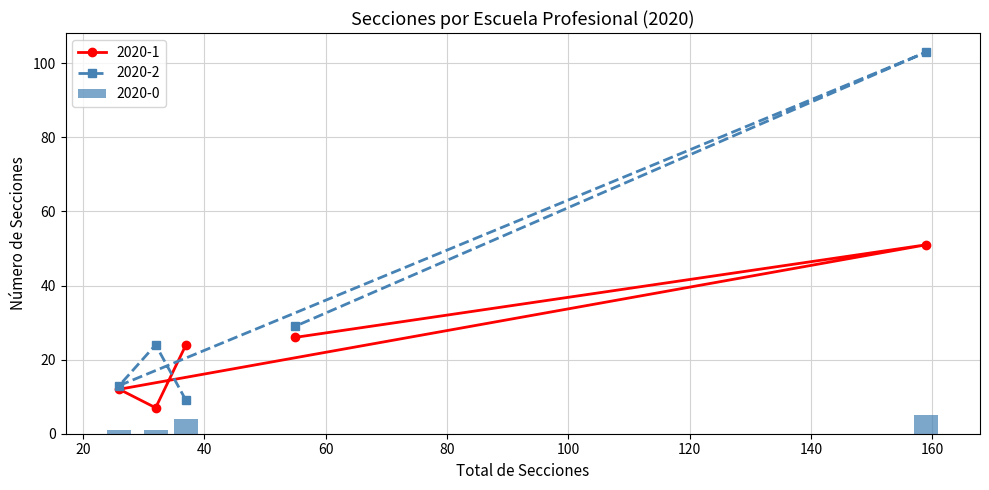

What is the sum of the 2020-1 values at Obstetricia and Enfermería?

19